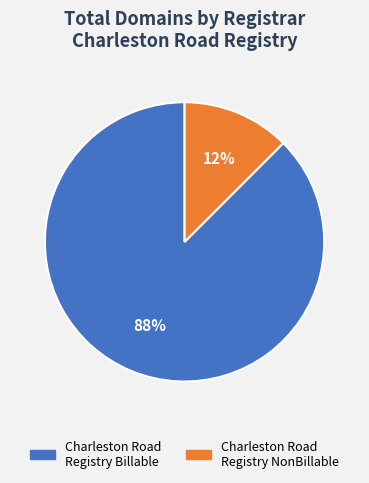

Approximately how many times larger is the value at Charleston Road Registry NonBillable compared to Charleston Road Registry Billable?

0.1